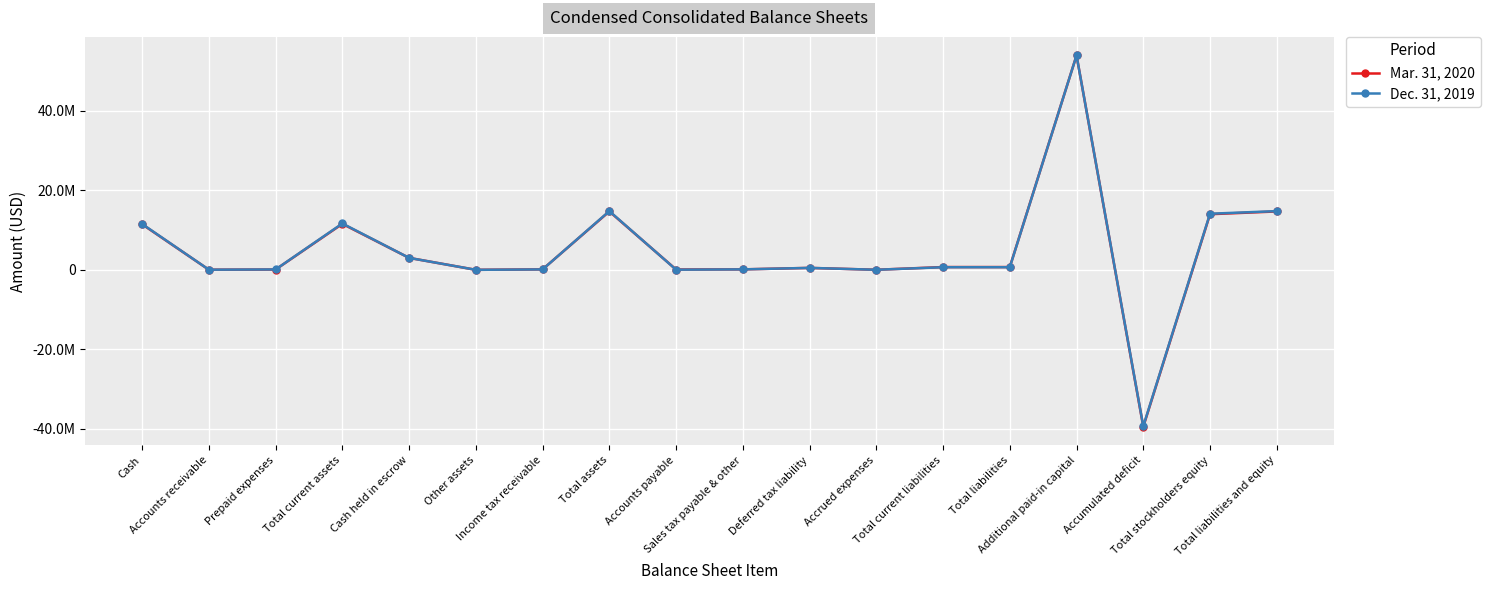

How many positive values does the Mar. 31, 2020 series have?

17